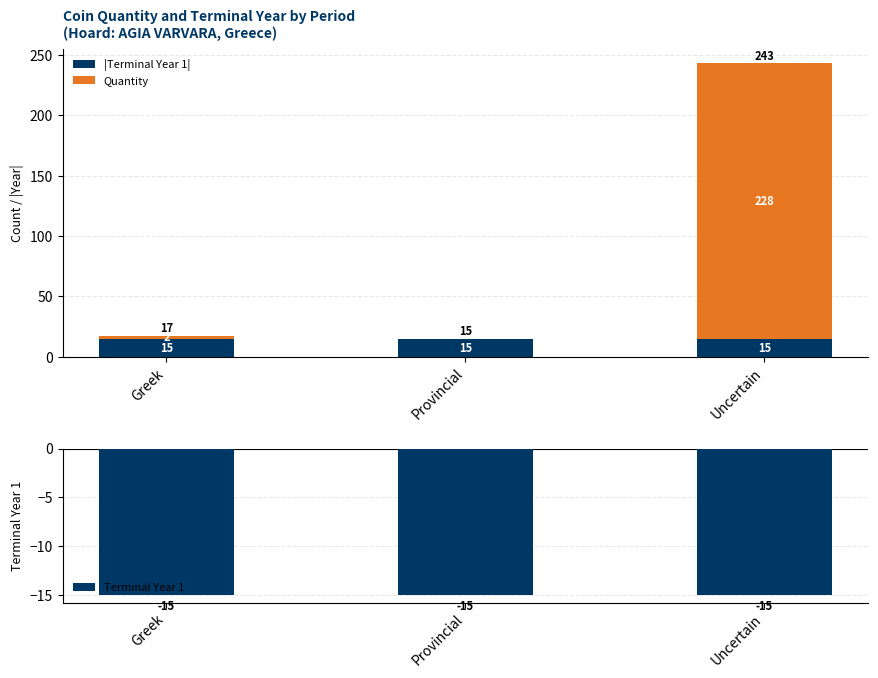

Is the value of Terminal Year 1 at Provincial greater than the value of |Terminal Year 1| at Uncertain?

No